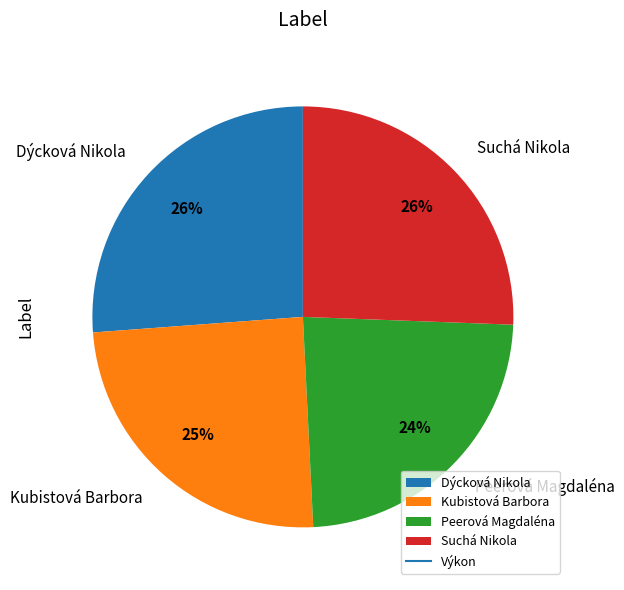

Which slice is the smallest?

Peerová Magdaléna